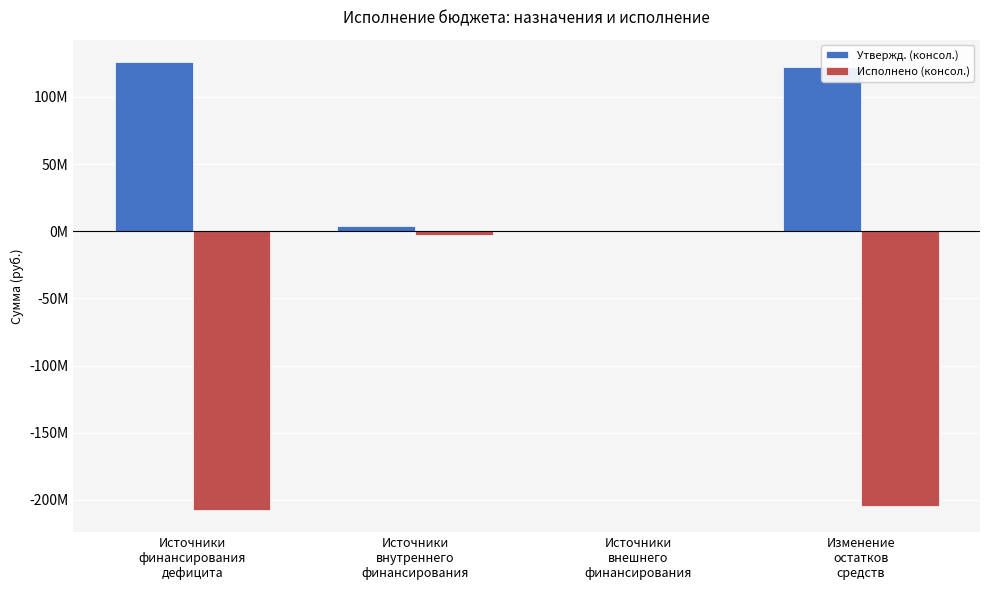

What are all the series names shown in the legend?

Утвержд. (консол.), Исполнено (консол.)